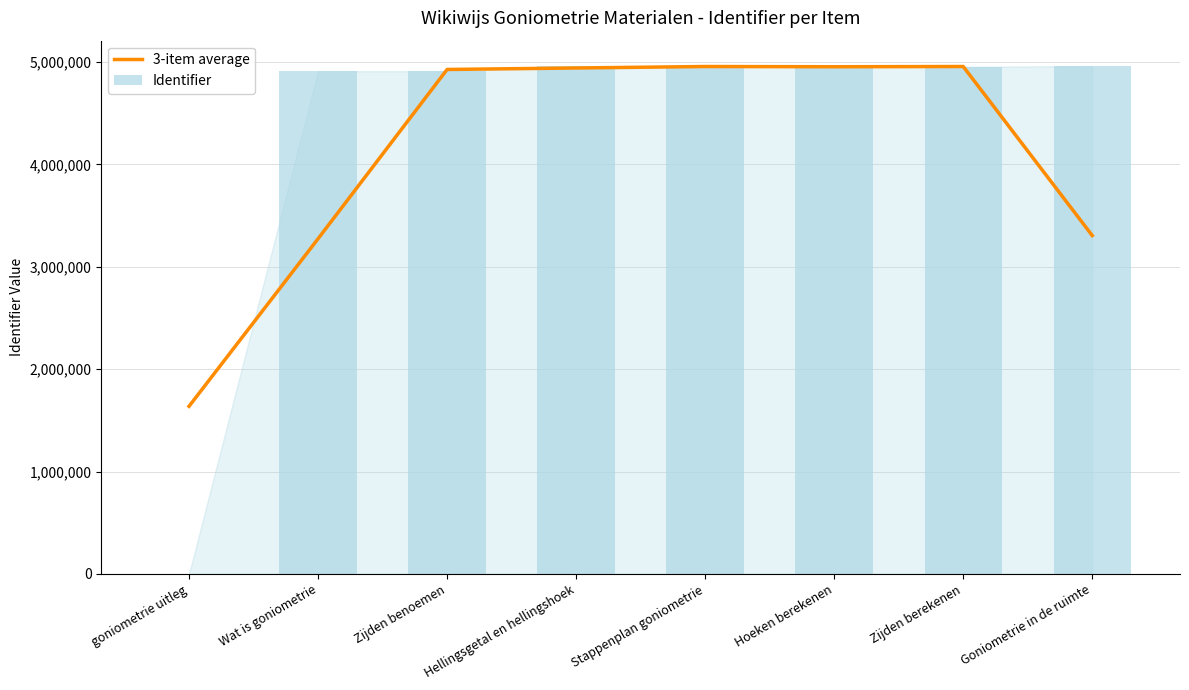

At how many categories does at least one series exceed 3274734?

7